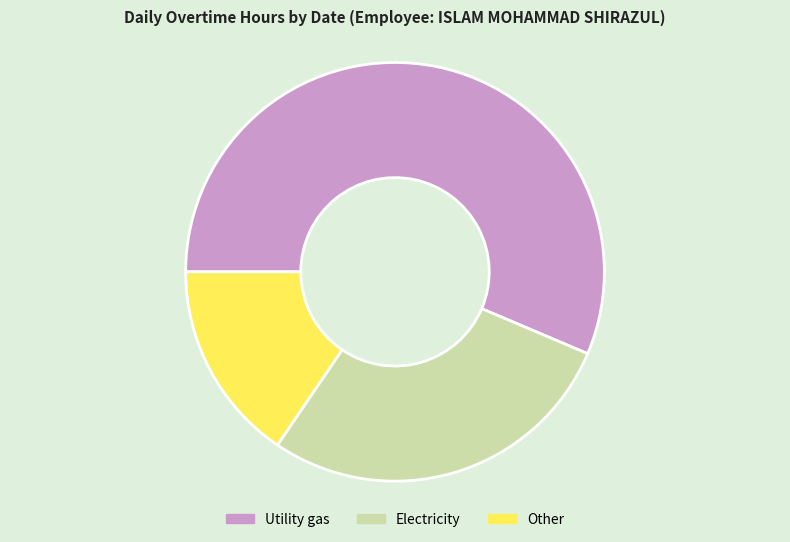

Rank the categories by value from highest to lowest.

Utility gas, Electricity, Other